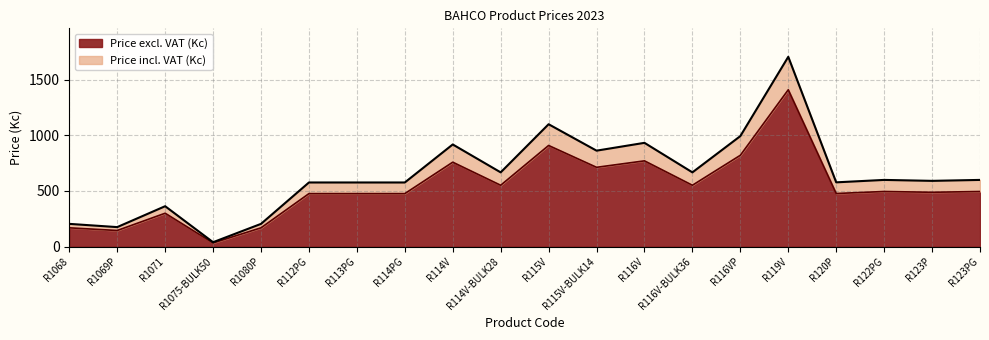

What is the spread (max minus min) of values at R114V?

159.2